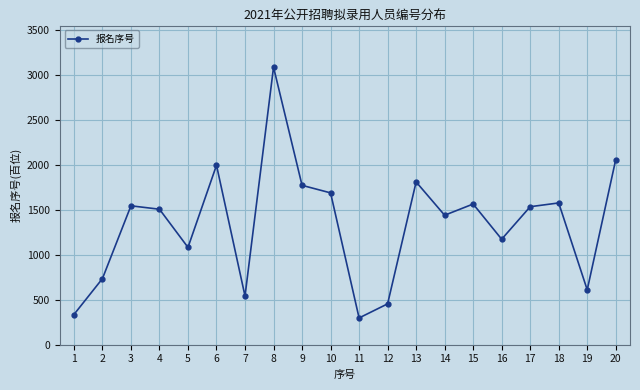

What is the minimum value shown in the chart?

298